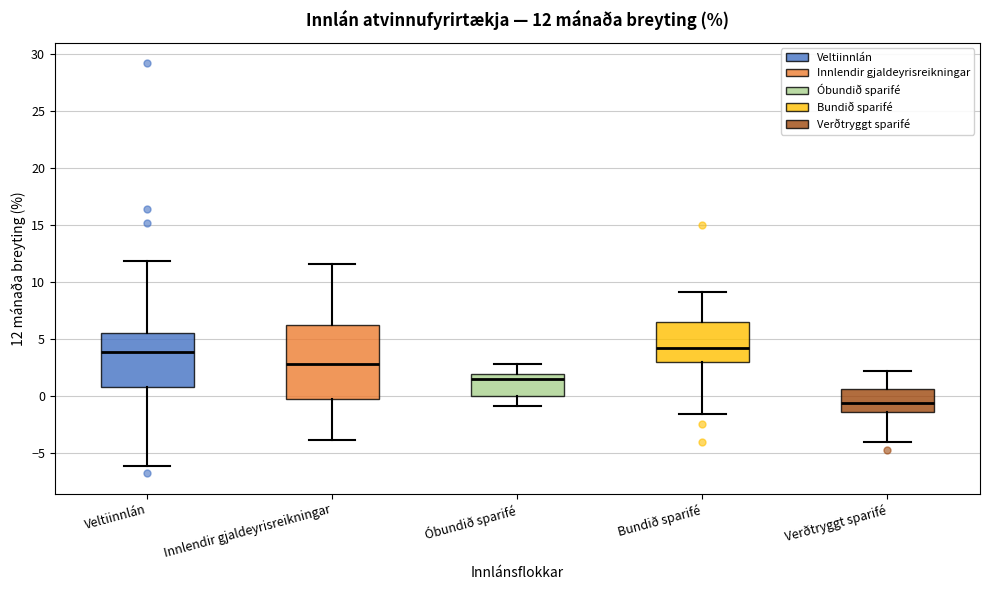

Which box is the tallest, from its lower edge to its upper edge?

Innlendir gjaldeyrisreikningar